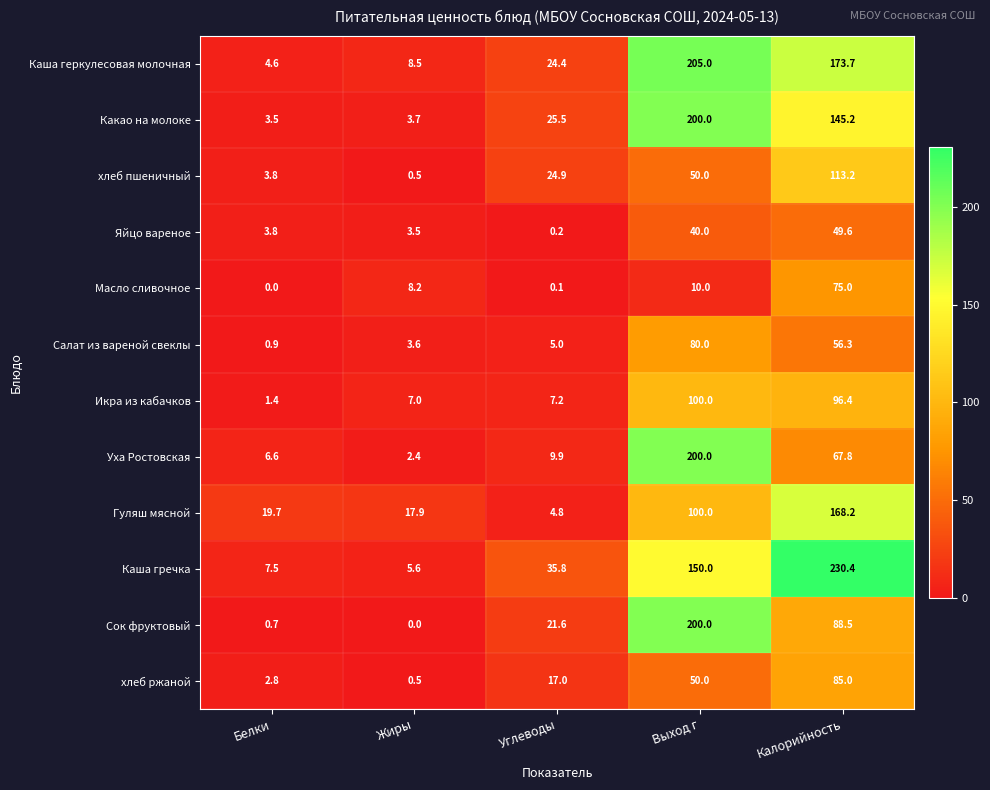

How many data points does each series have?

5